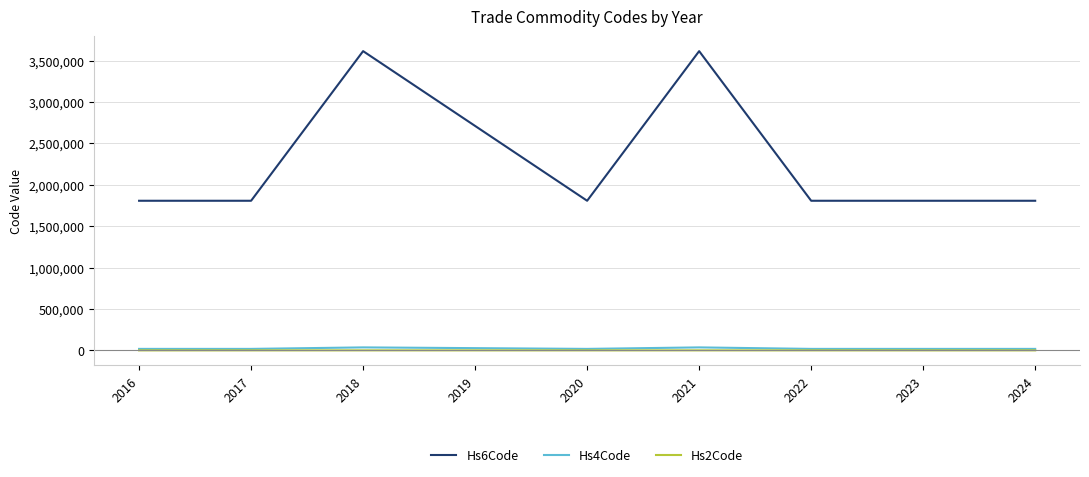

What are all the series names shown in the legend?

Hs6Code, Hs4Code, Hs2Code